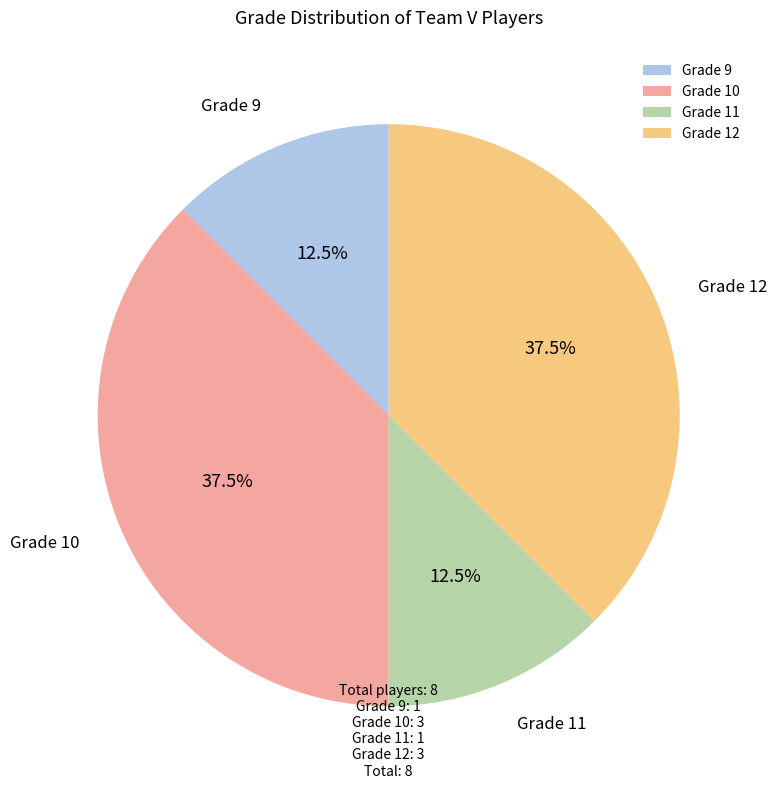

What percentage do Grade 11 and Grade 10 together represent?

50.0%